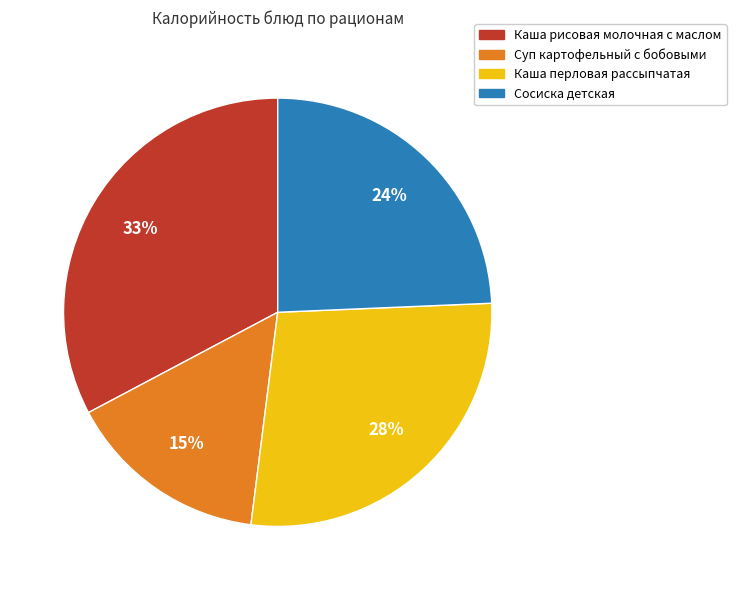

What percentage is the Суп картофельный с бобовыми slice, to the nearest percent?

15%